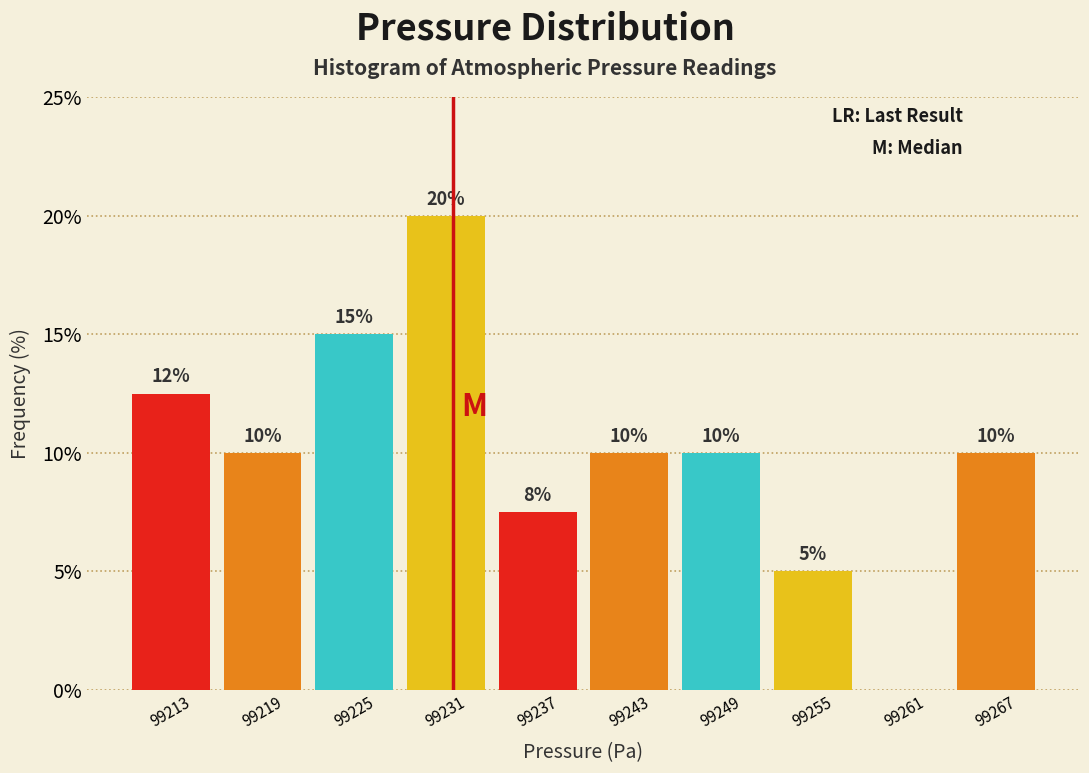

Is it true that the value at 99225 is 15.0?

True